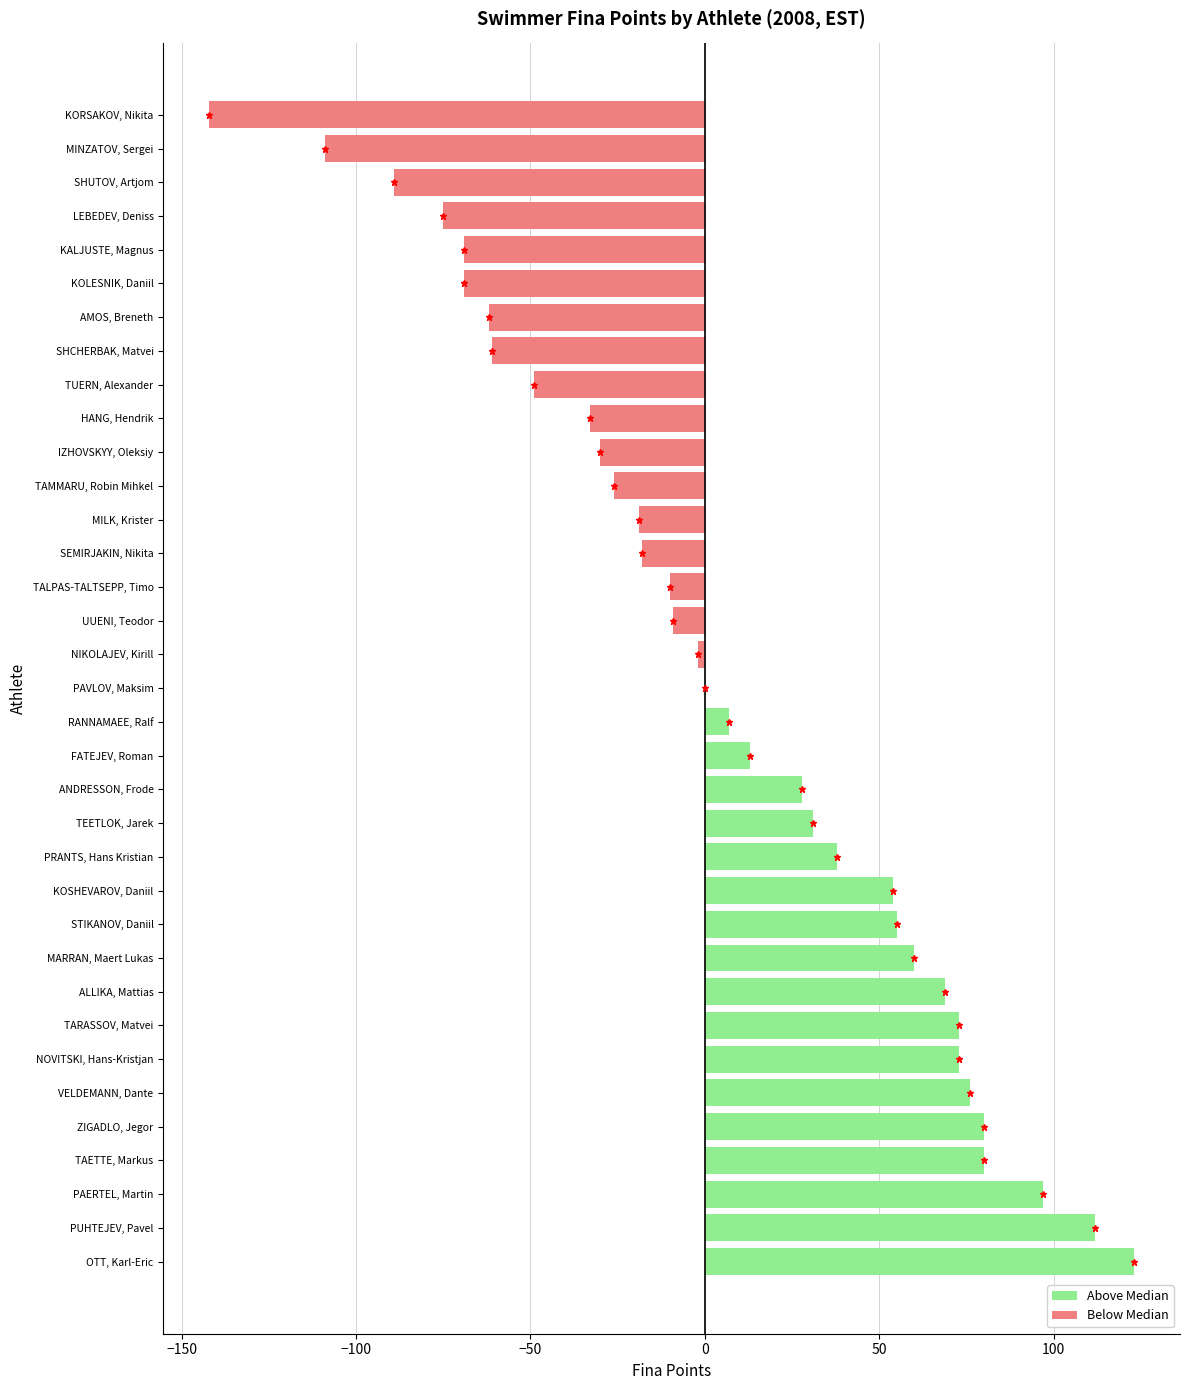

What is the sum of the values at ZIGADLO, Jegor and TUERN, Alexander?

31